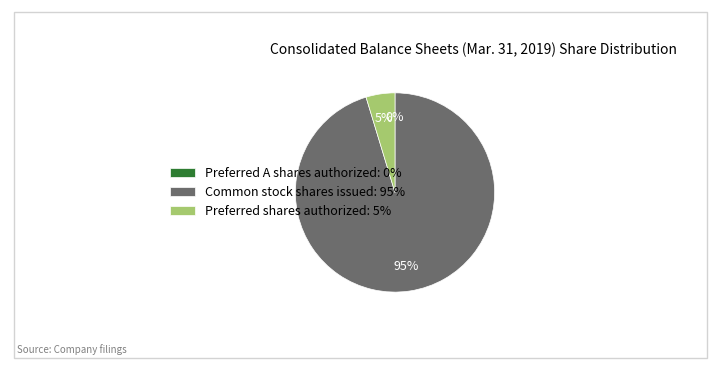

Is it true that Common stock shares issued: 95% is 86% of the pie?

False